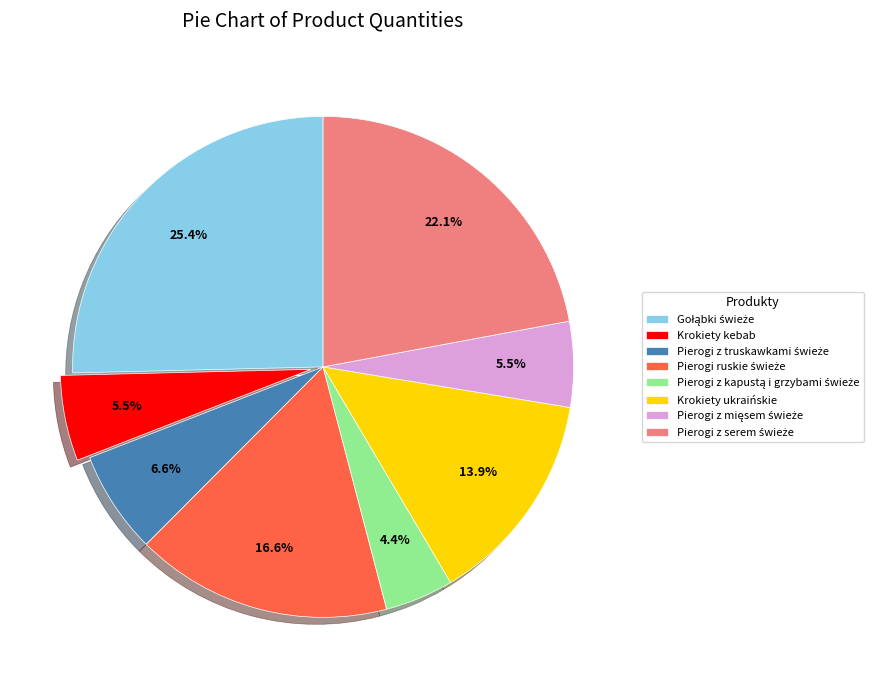

Is there any slice that represents more than half of the pie?

No